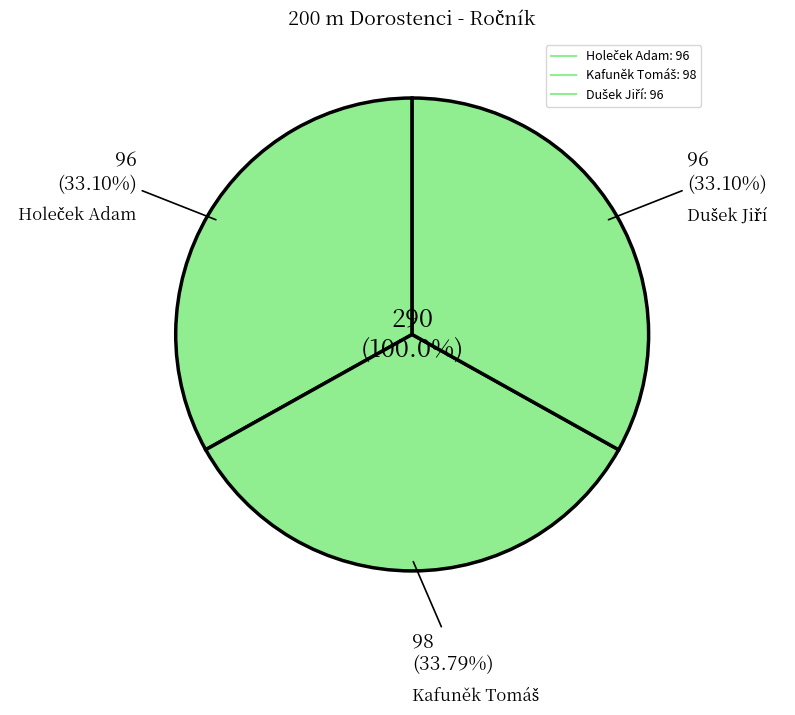

How many segments does this pie chart have?

3